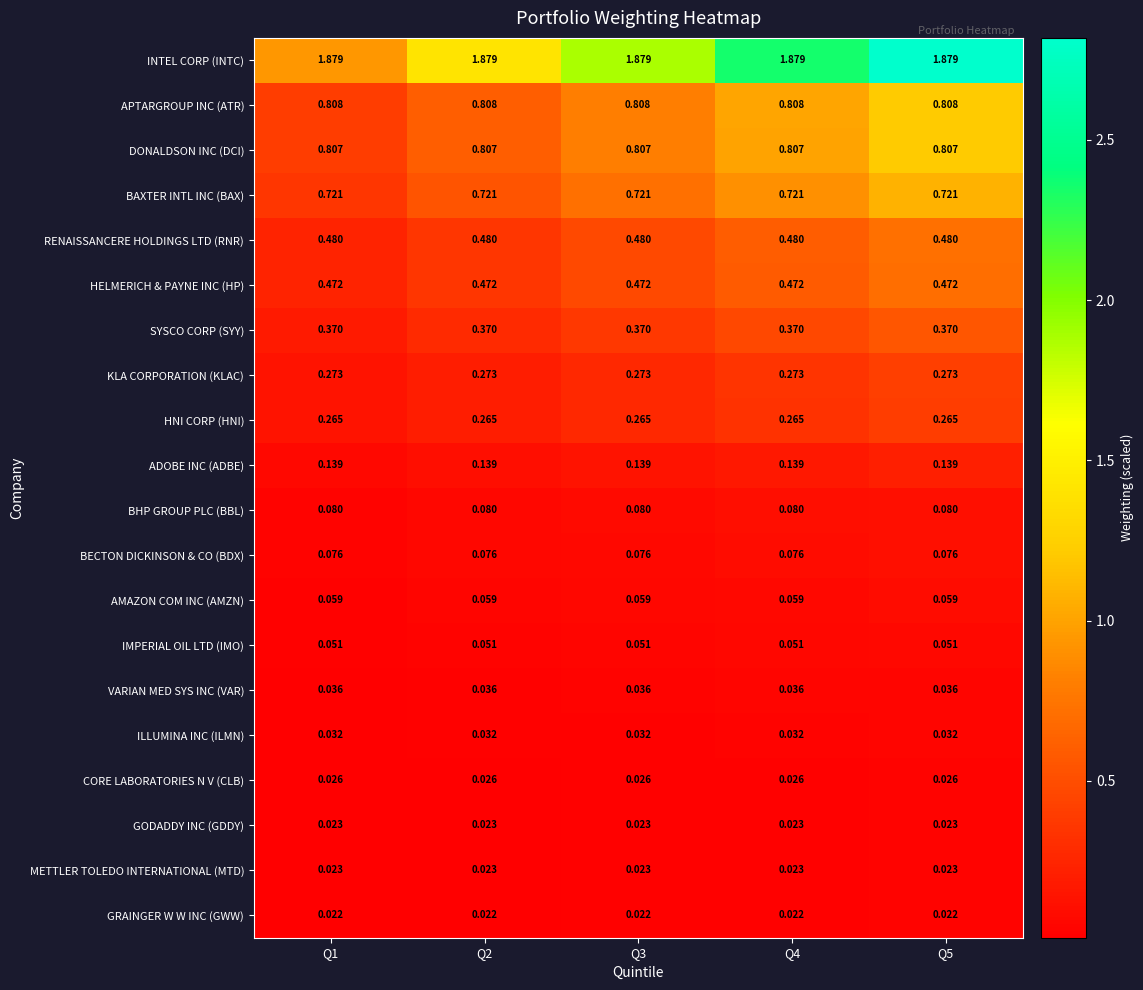

Which series has the largest total across all categories?

INTEL CORP (INTC)